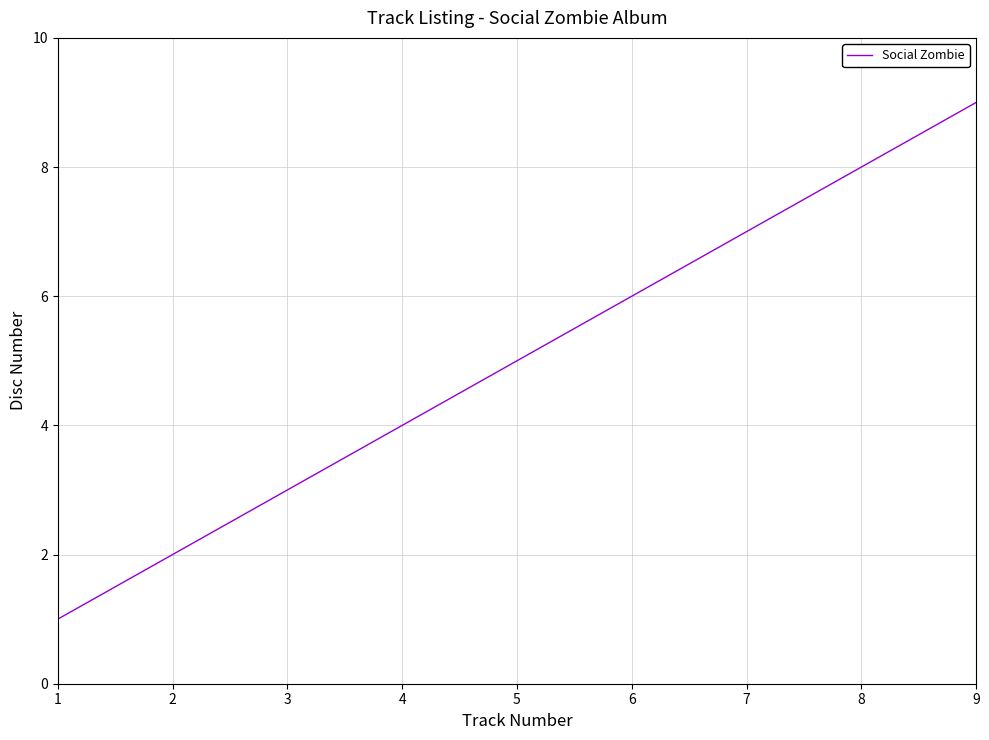

Rank the categories by value from lowest to highest.

1, 2, 3, 4, 5, 6, 7, 8, 9